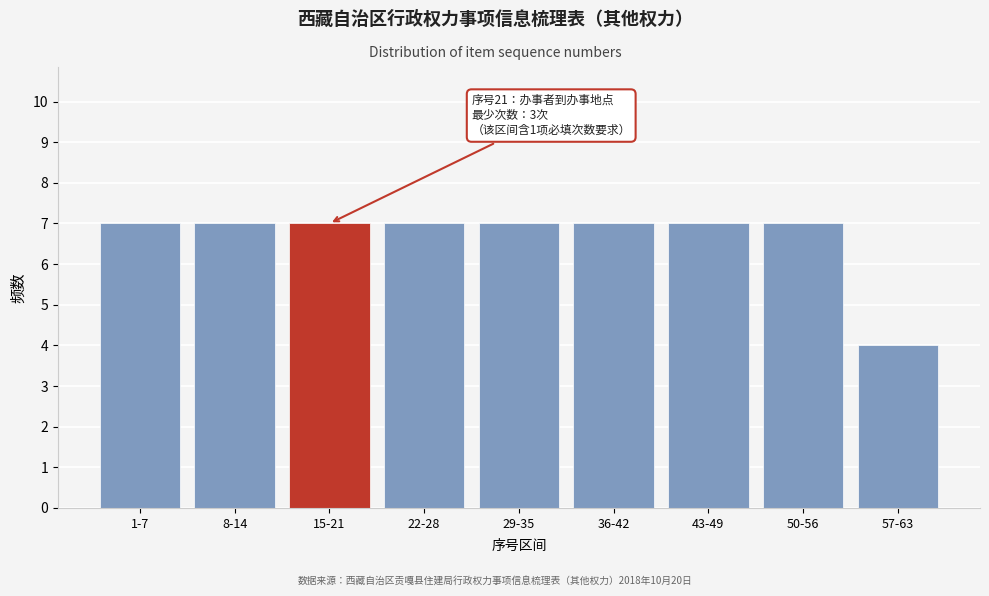

Reading left to right, list all the values displayed in this chart.

7	7	7	7	7	7	7	7	4